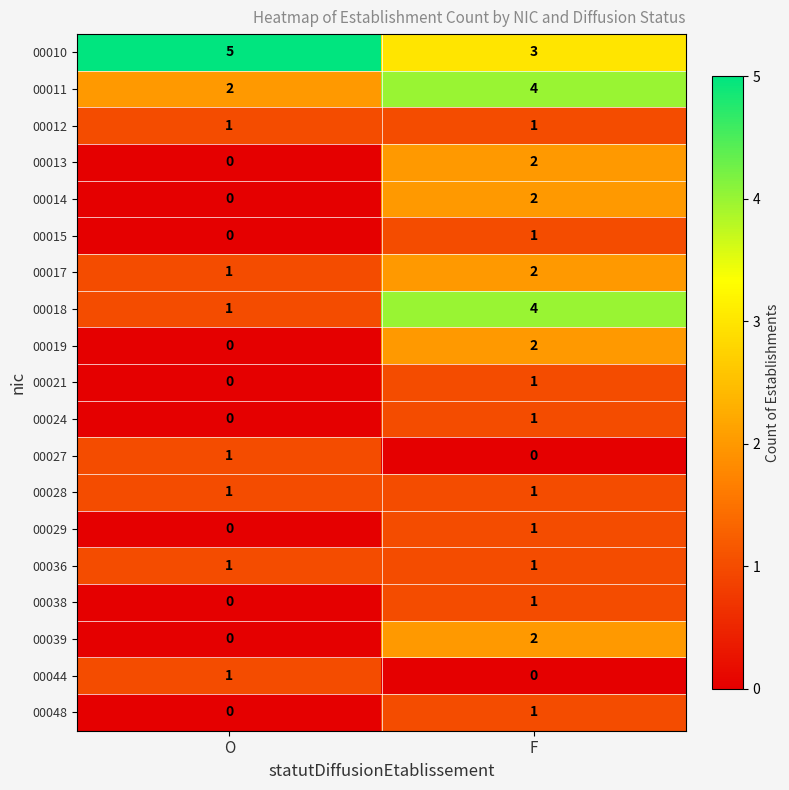

At which label is 00024 closest to 0?

O